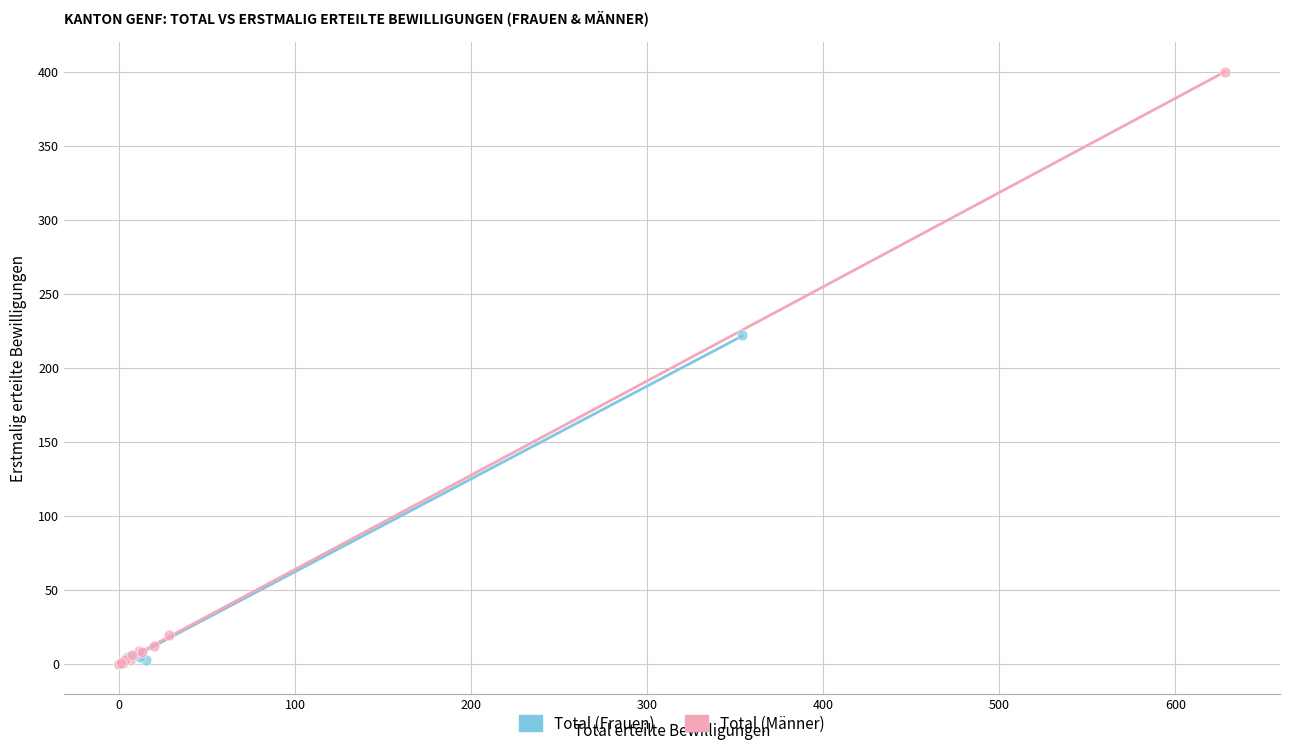

Which series reaches the maximum Y coordinate?

Total (Männer)